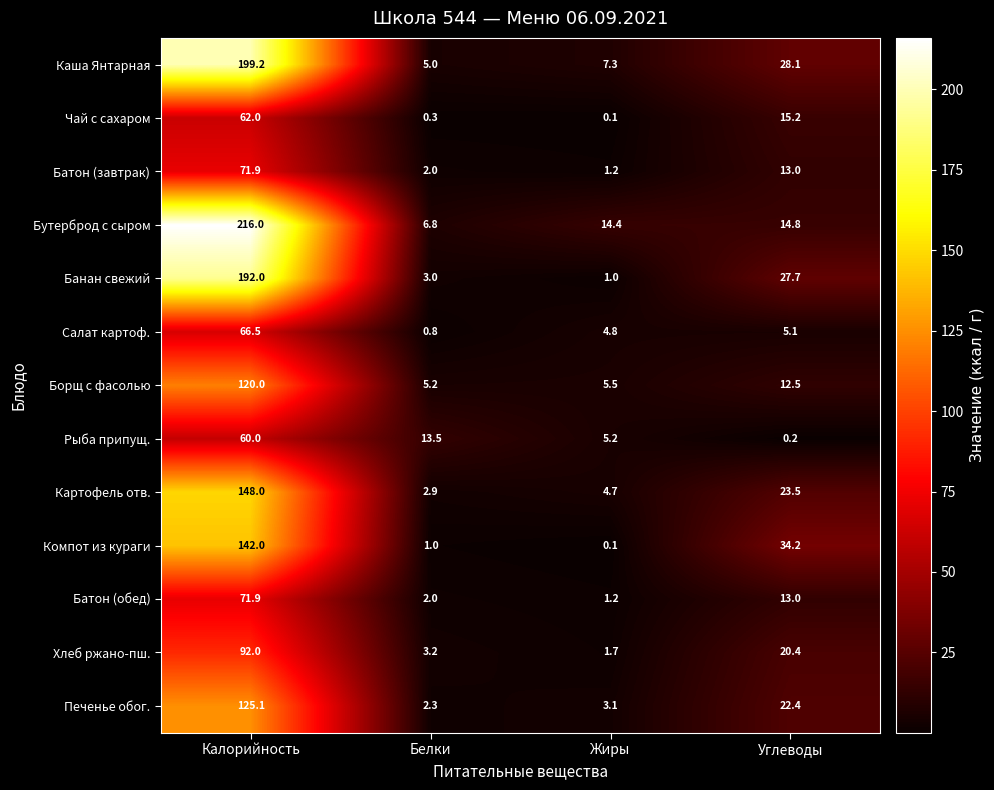

Rank the categories by Банан свежий value from highest to lowest.

Калорийность, Углеводы, Белки, Жиры